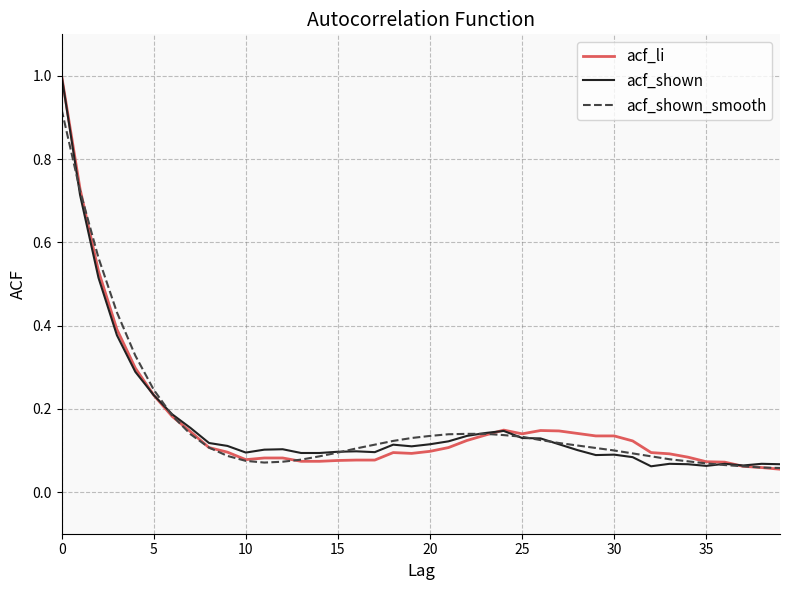

What is the highest value of the acf_shown series?

1.0